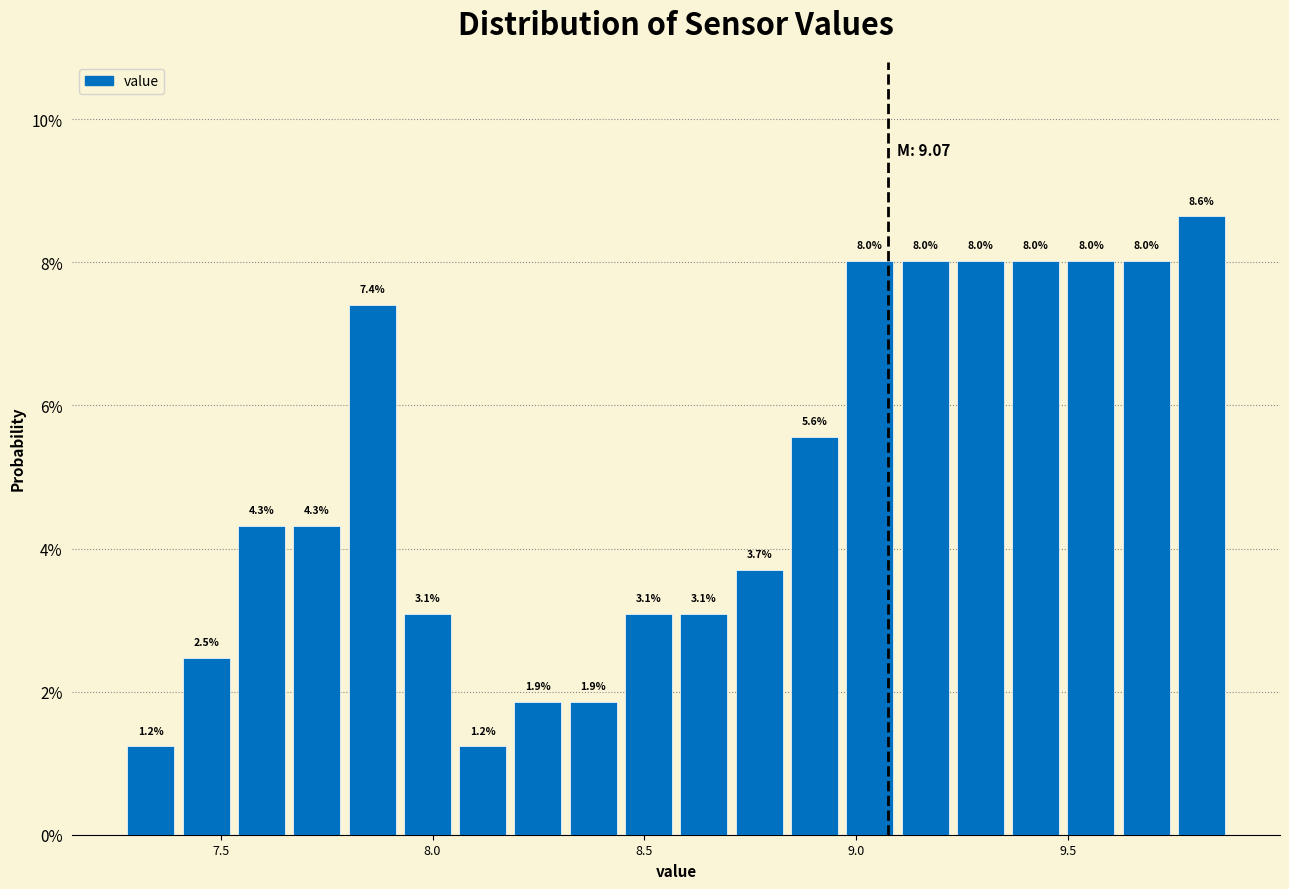

Around what value on the x-axis is the tallest bar? Give the approximate position of its centre, as read against the axis.

9.80